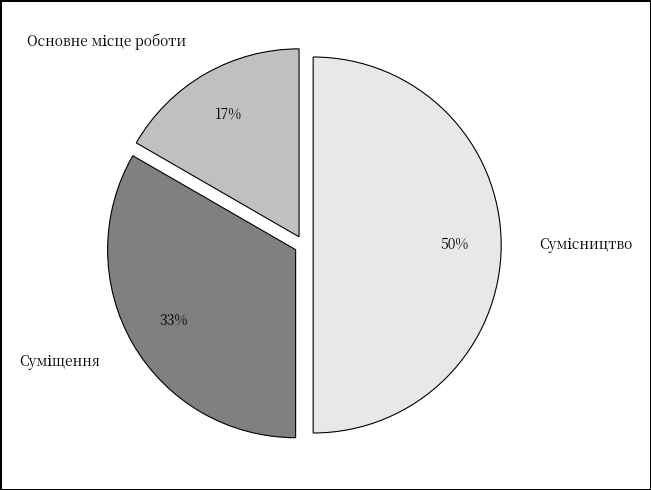

To the nearest percent, what is the difference between the largest and smallest slice percentages?

33%